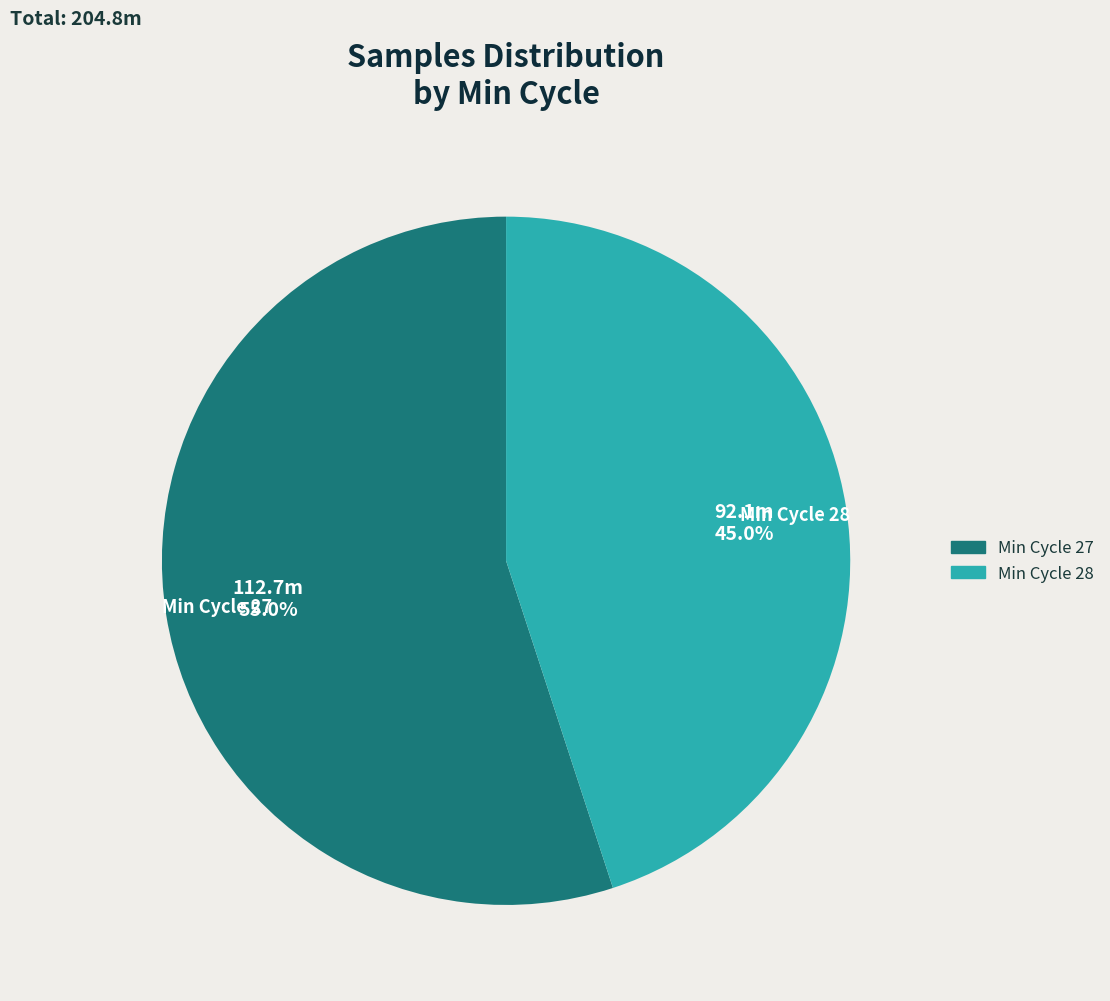

Does any single category account for the majority?

Yes